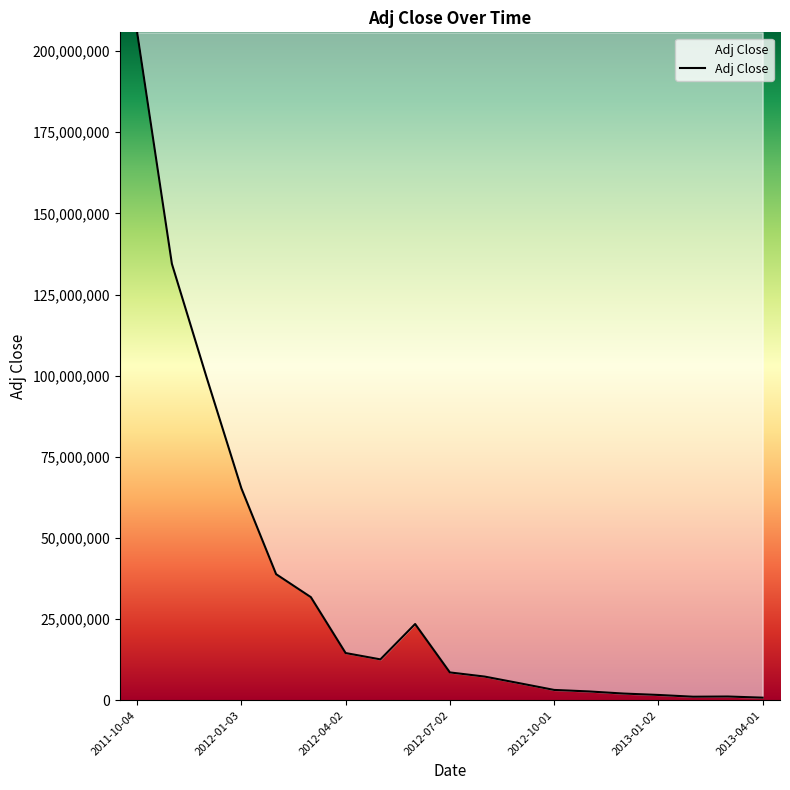

What is the average value?

34714789